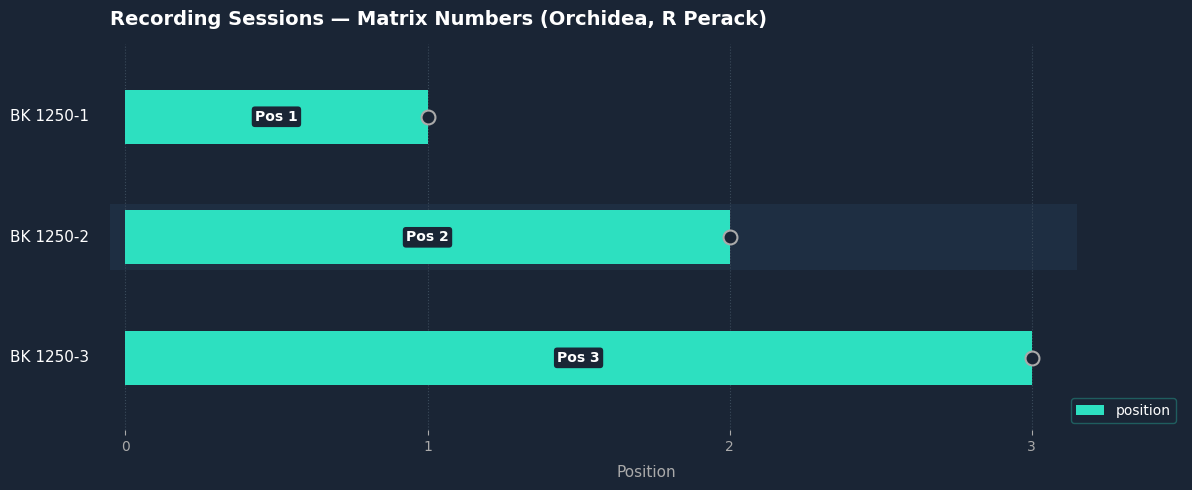

True or false: the data shows 2 at BK 1250-2.

True